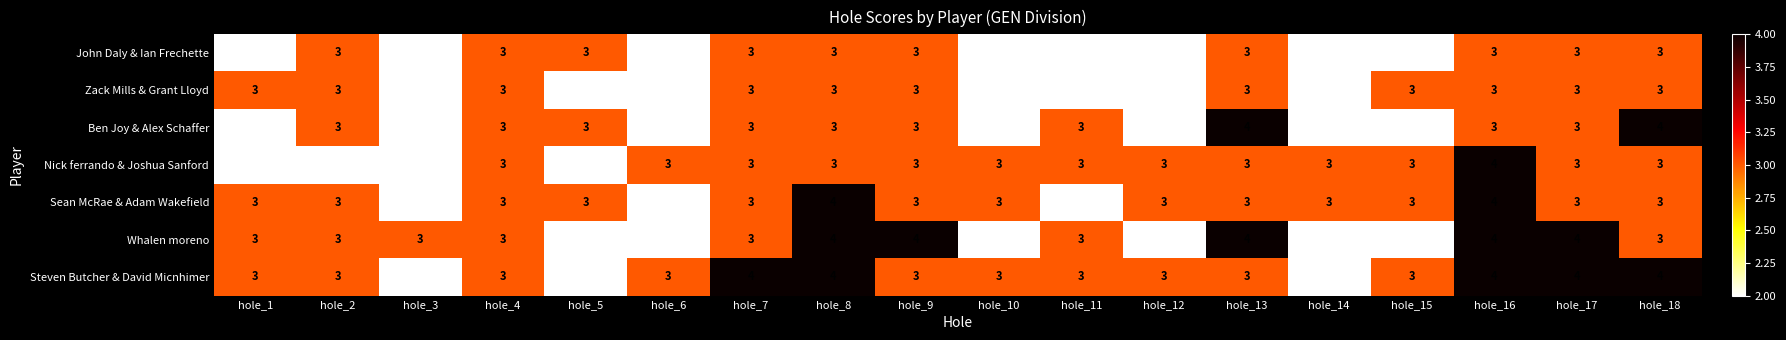

What is the sum of the Nick ferrando & Joshua Sanford values at hole_1 and hole_2?

4